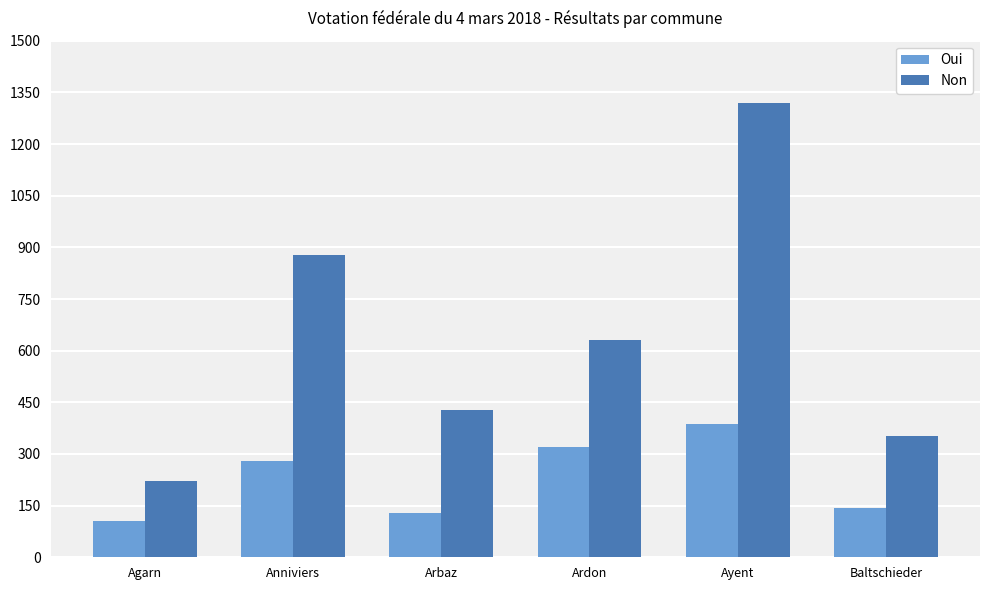

What is the difference between the maximum and minimum values in the Oui series?

280